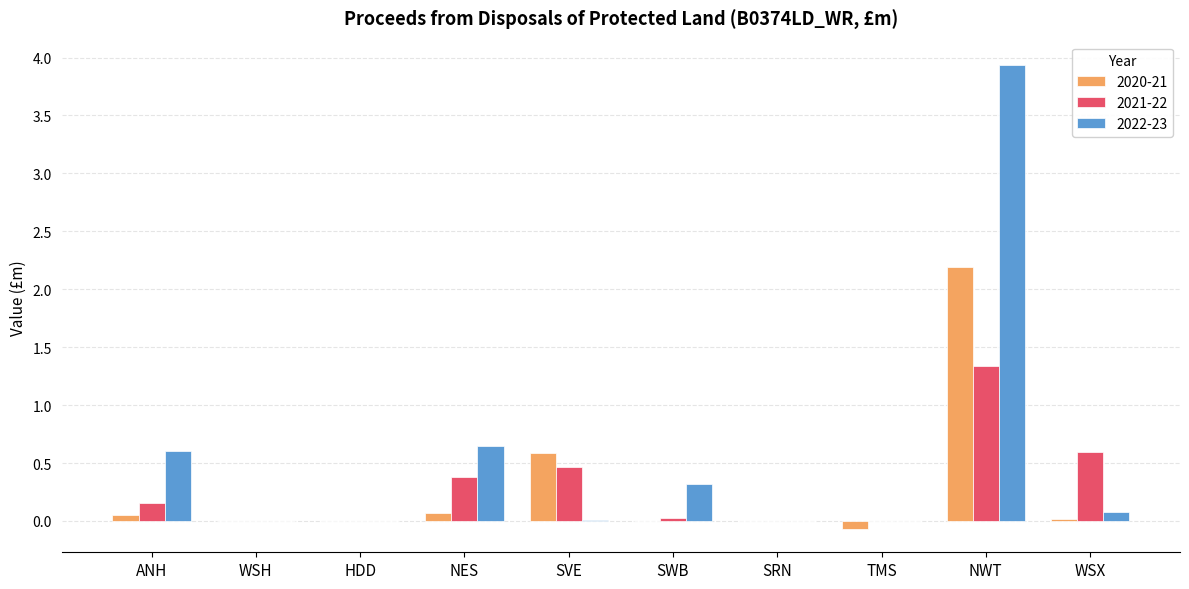

What are all the series names shown in the legend?

2020-21, 2021-22, 2022-23